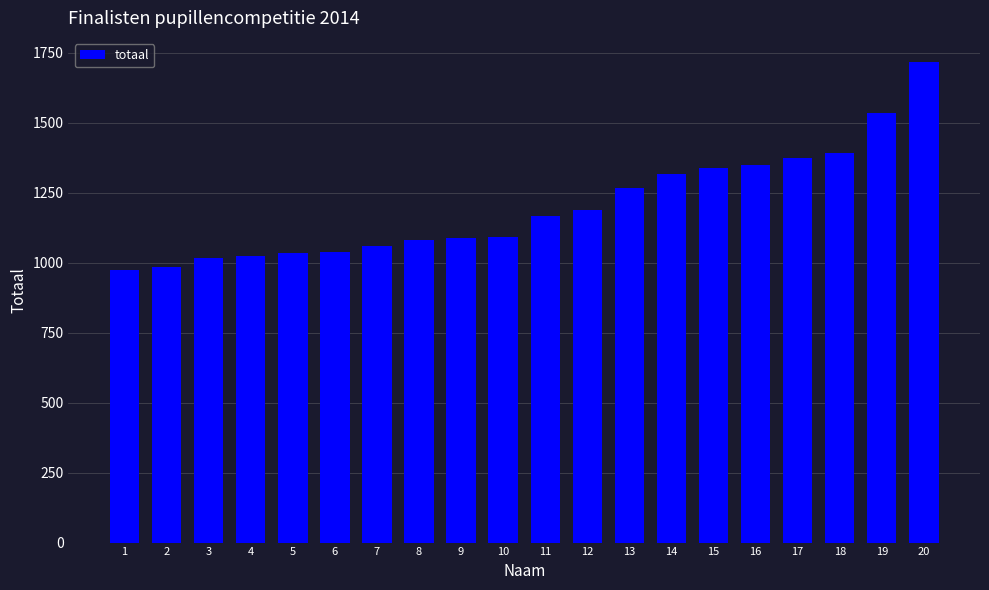

What is the ratio of the value at 3 to the value at 19?

0.7